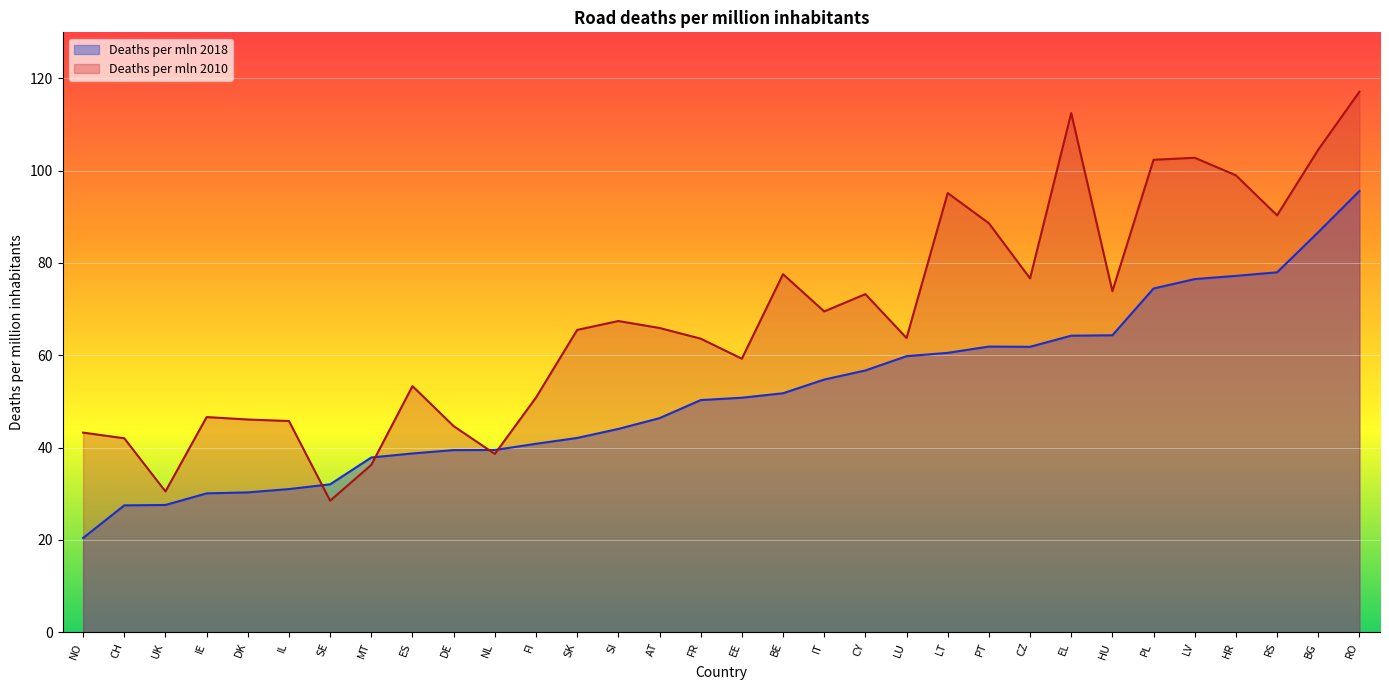

Where do Deaths per mln 2018 and Deaths per mln 2010 first cross each other?

IL and SE